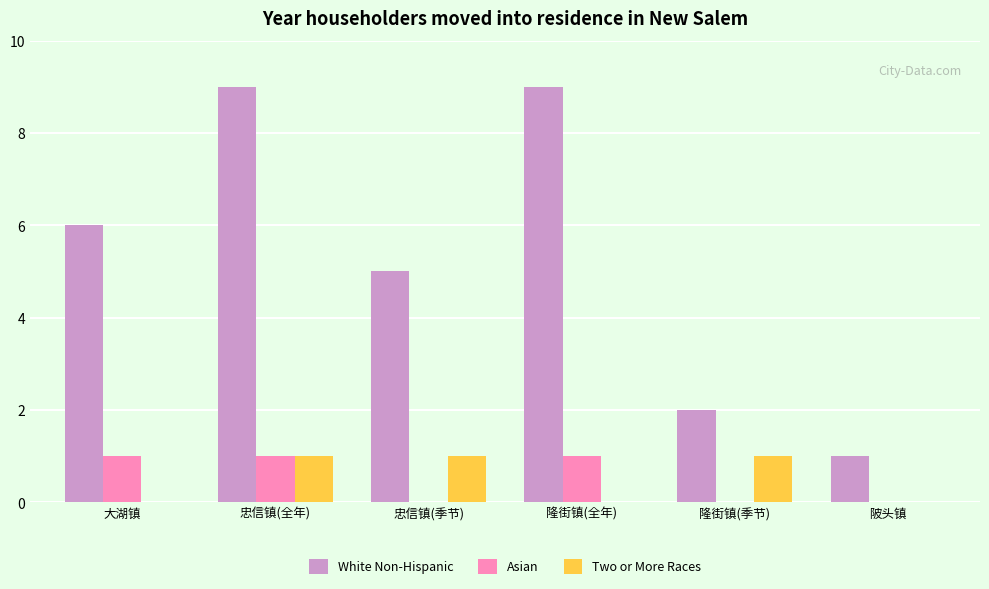

The value of White Non-Hispanic at 陂头镇 is 0. True or false?

False